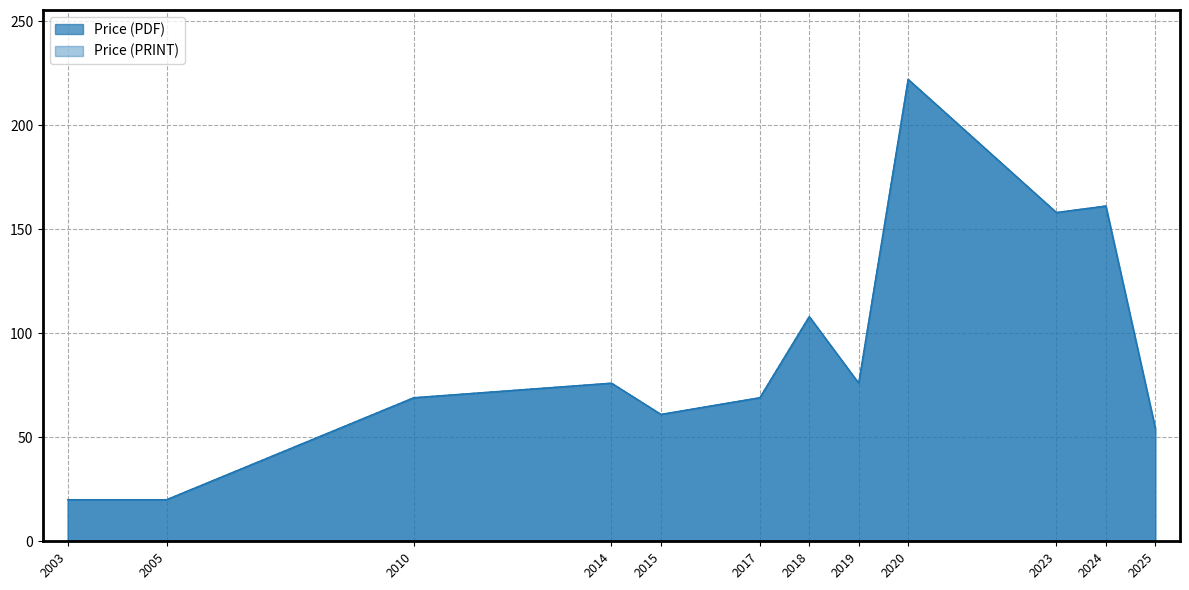

True or false: Price (PDF) and Price (PRINT) intersect in this chart.

False